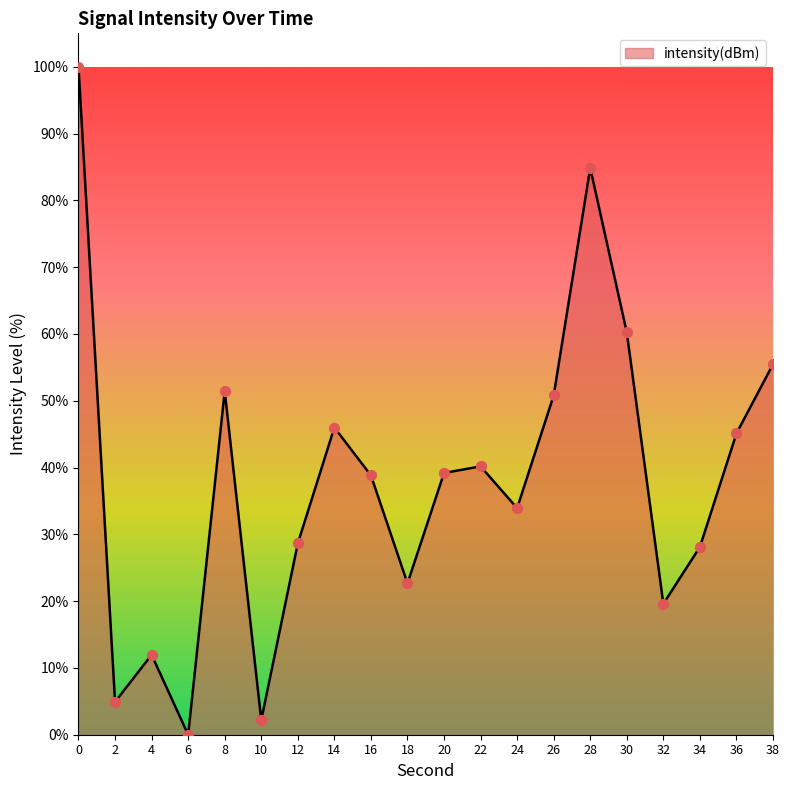

Between 36 and 8, which is larger?

8